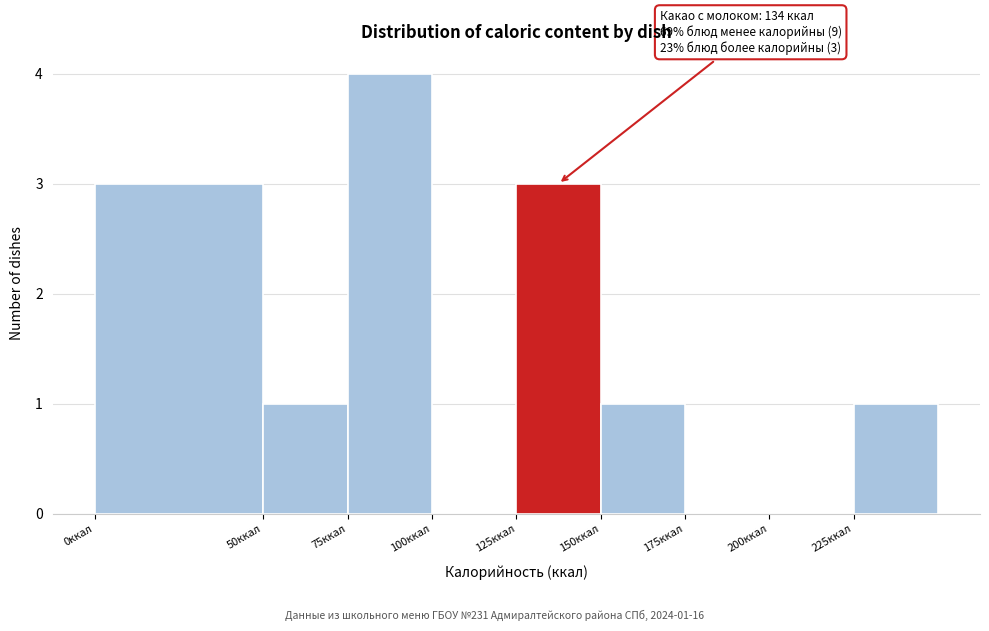

Which range on the x-axis has the tallest bar?

75 to 100